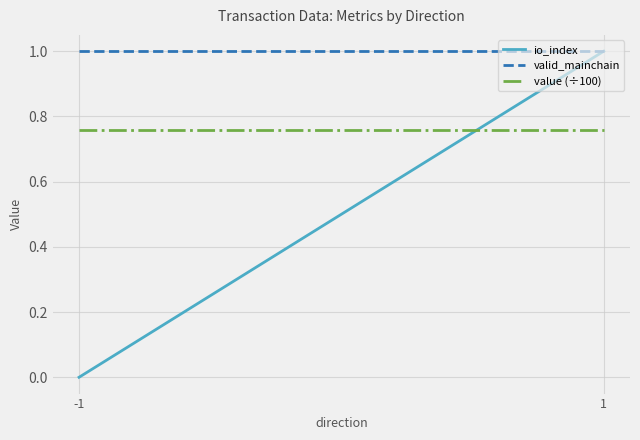

Does the chart display data point markers on the line(s)?

No